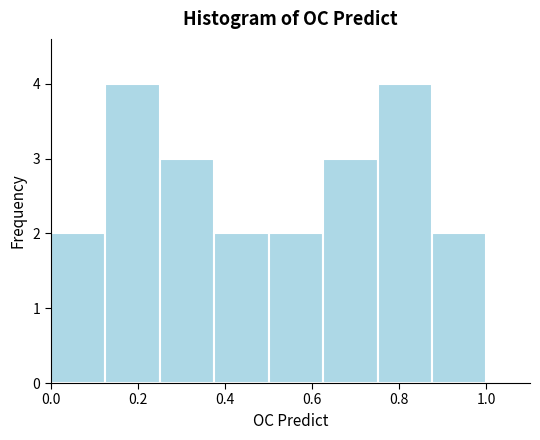

Reading left to right, transcribe this chart: for each bar, give the range it covers on the x-axis and its height. Neither the bar edges nor the heights are printed on the chart, so give them approximately, as read against the axes.

0.000 to 0.125: 2
0.125 to 0.250: 4
0.250 to 0.375: 3
0.375 to 0.500: 2
0.500 to 0.625: 2
0.625 to 0.750: 3
0.750 to 0.875: 4
0.875 to 1.000: 2